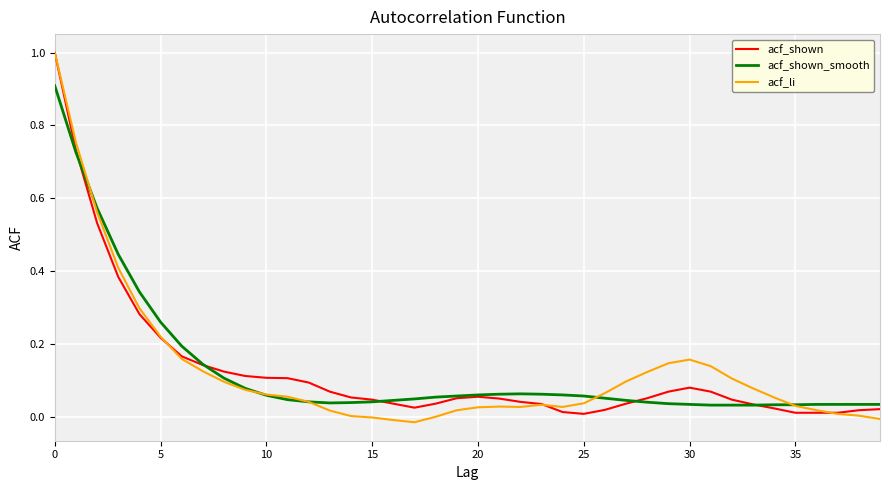

In acf_shown, how many points are higher than both neighbors (excluding endpoints)?

2